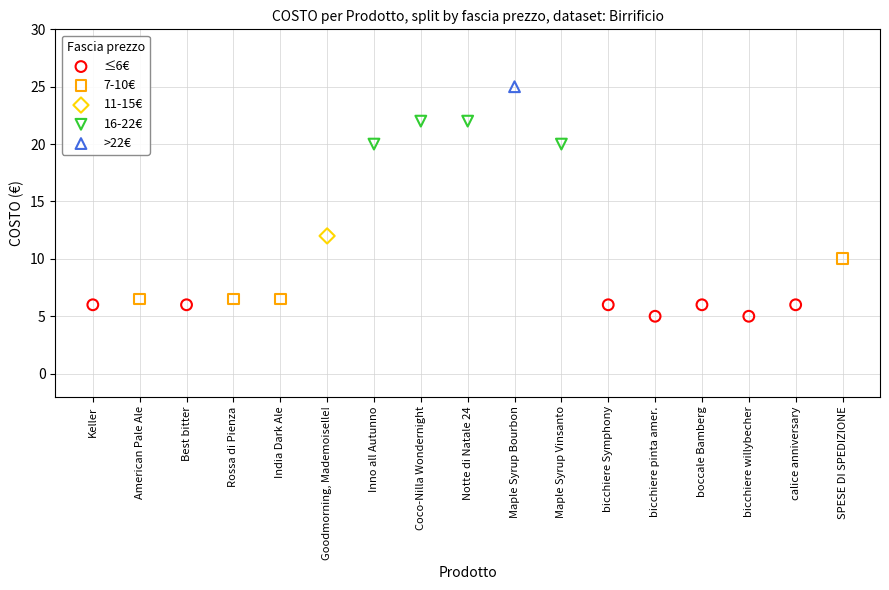

What are all the series names shown in the legend?

≤6€, 7-10€, 11-15€, 16-22€, >22€